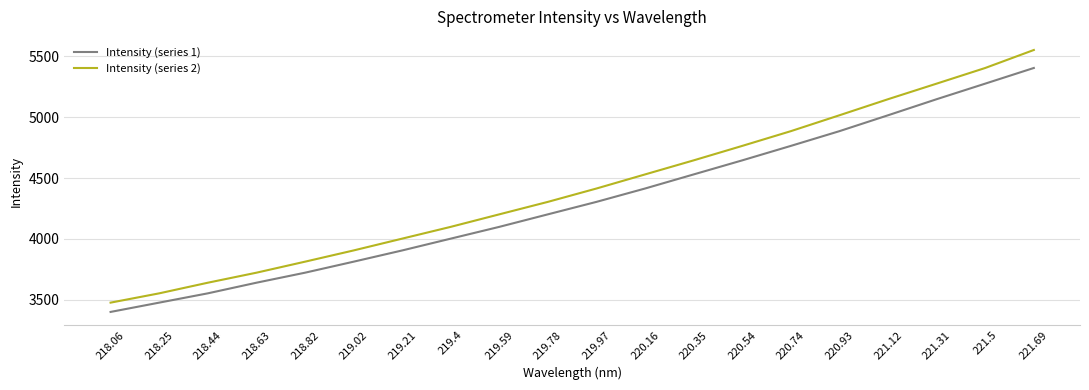

True or false: Intensity (series 1) has a value of 4885.0 at 220.93.

True